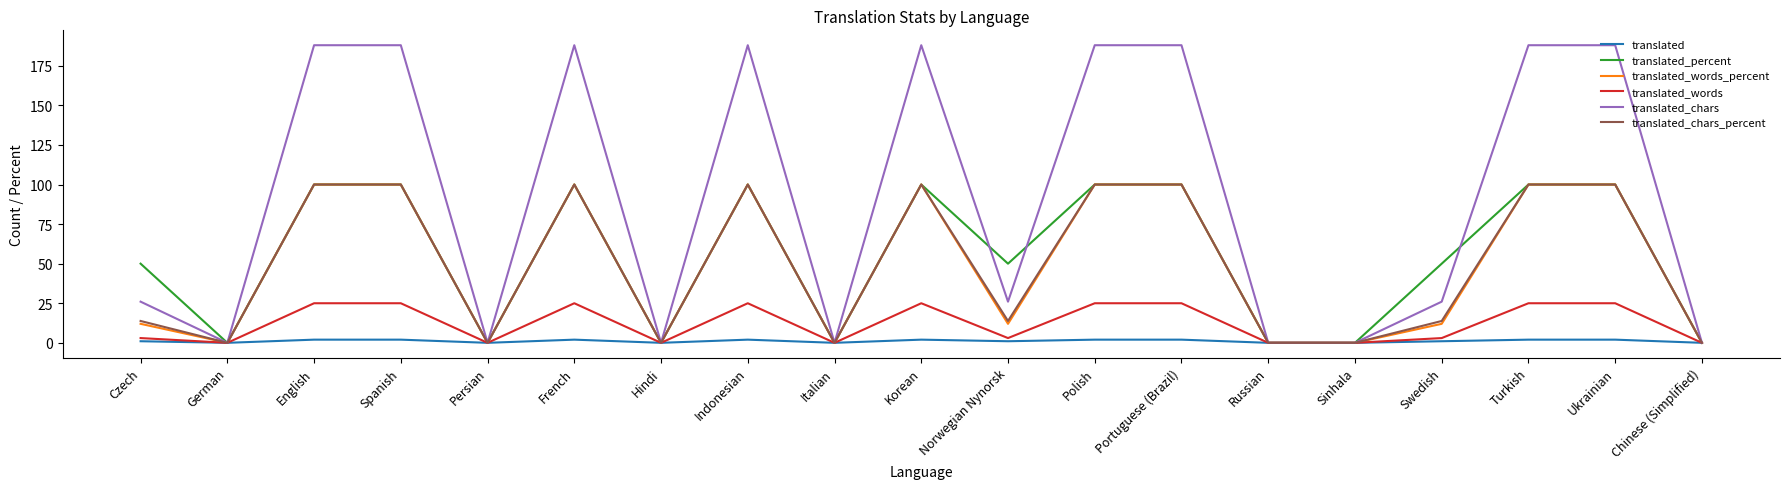

Which series has the largest total across all categories?

translated_chars